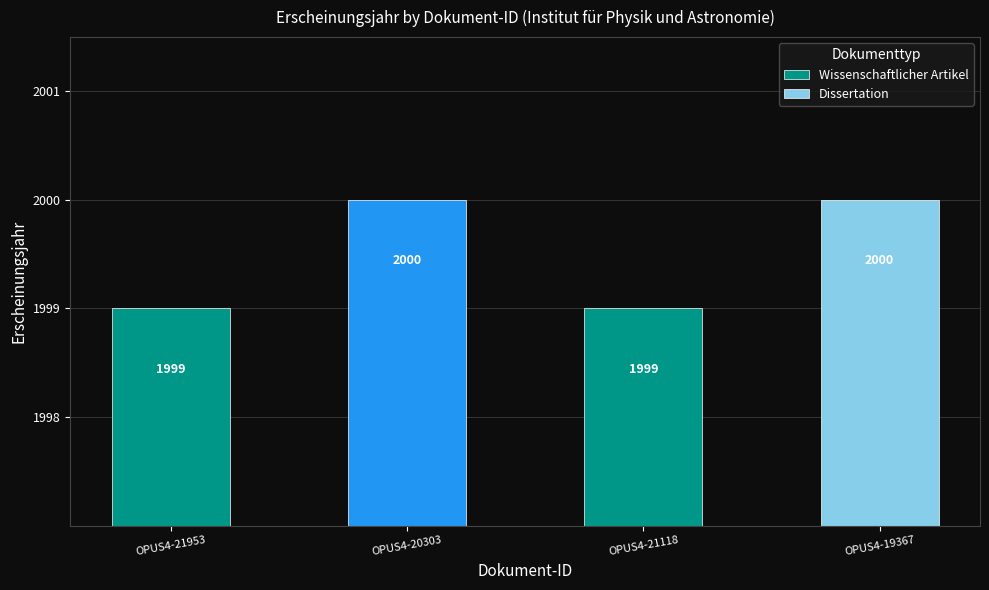

Rank the categories by value from lowest to highest.

OPUS4-21953, OPUS4-21118, OPUS4-20303, OPUS4-19367